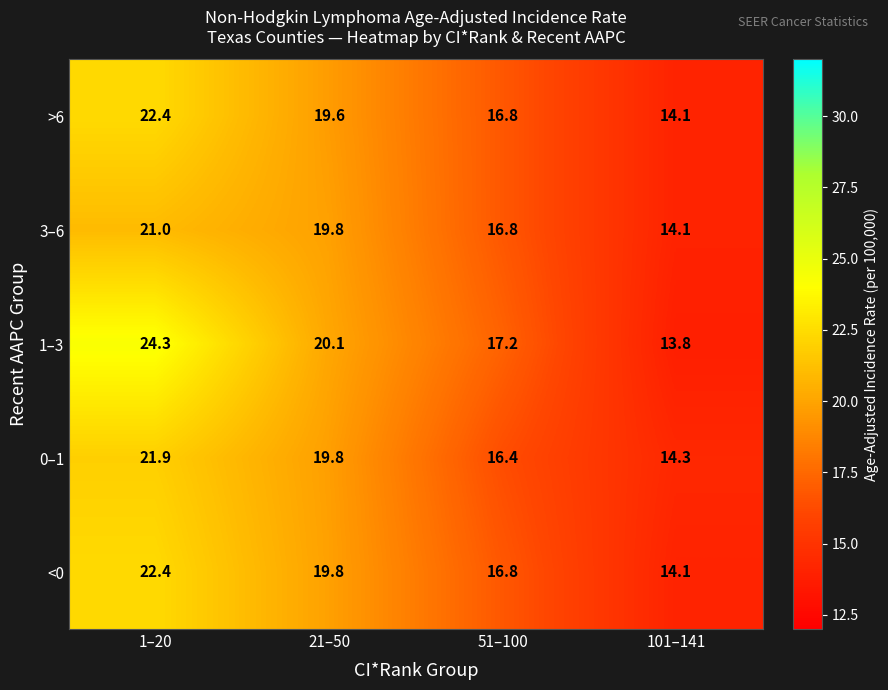

Which category has the lowest value across all series?

101–141